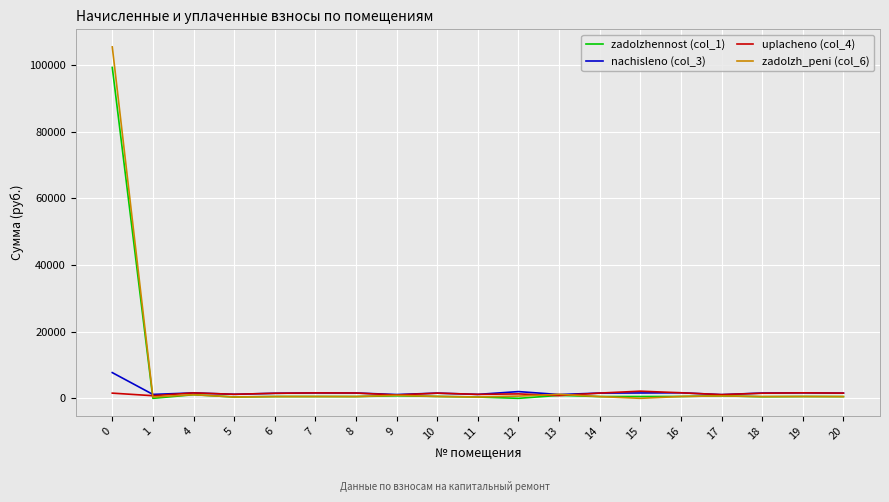

Which series has the widest spread of values?

zadolzh_peni (col_6)